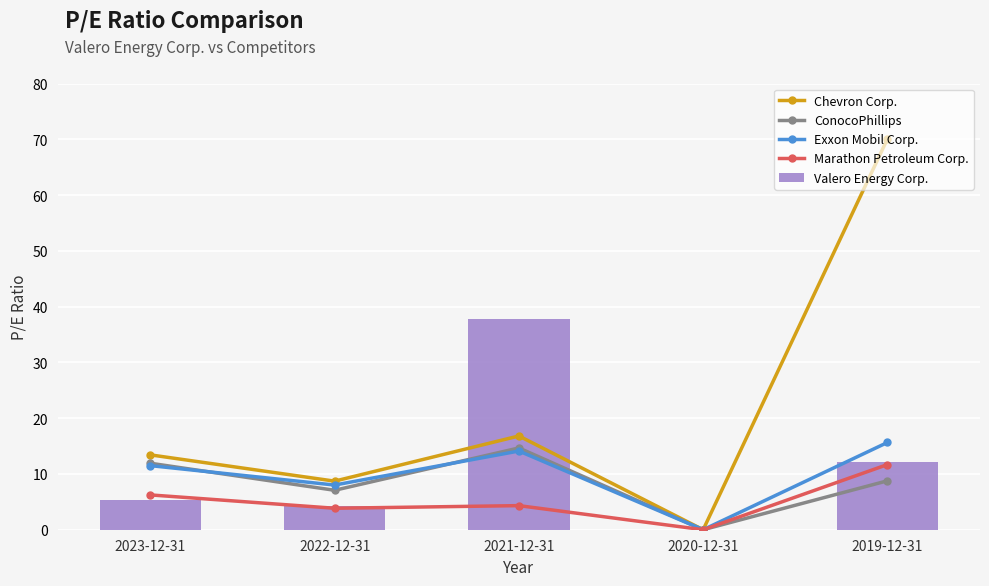

Reading right to left, list all the values displayed in this chart.

Chevron Corp.: 70.1	0.0	16.8	8.7	13.4
ConocoPhillips: 8.8	0.0	14.7	7.1	11.9
Exxon Mobil Corp.: 15.6	0.0	14.1	8.0	11.5
Marathon Petroleum Corp.: 11.7	0.0	4.3	3.9	6.2
Valero Energy Corp.: 12.1	0.0	37.8	4.3	5.3